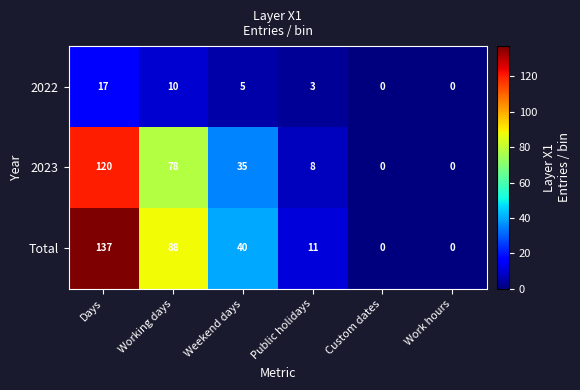

What is the sum of the 2023 values at Days and Working days?

198